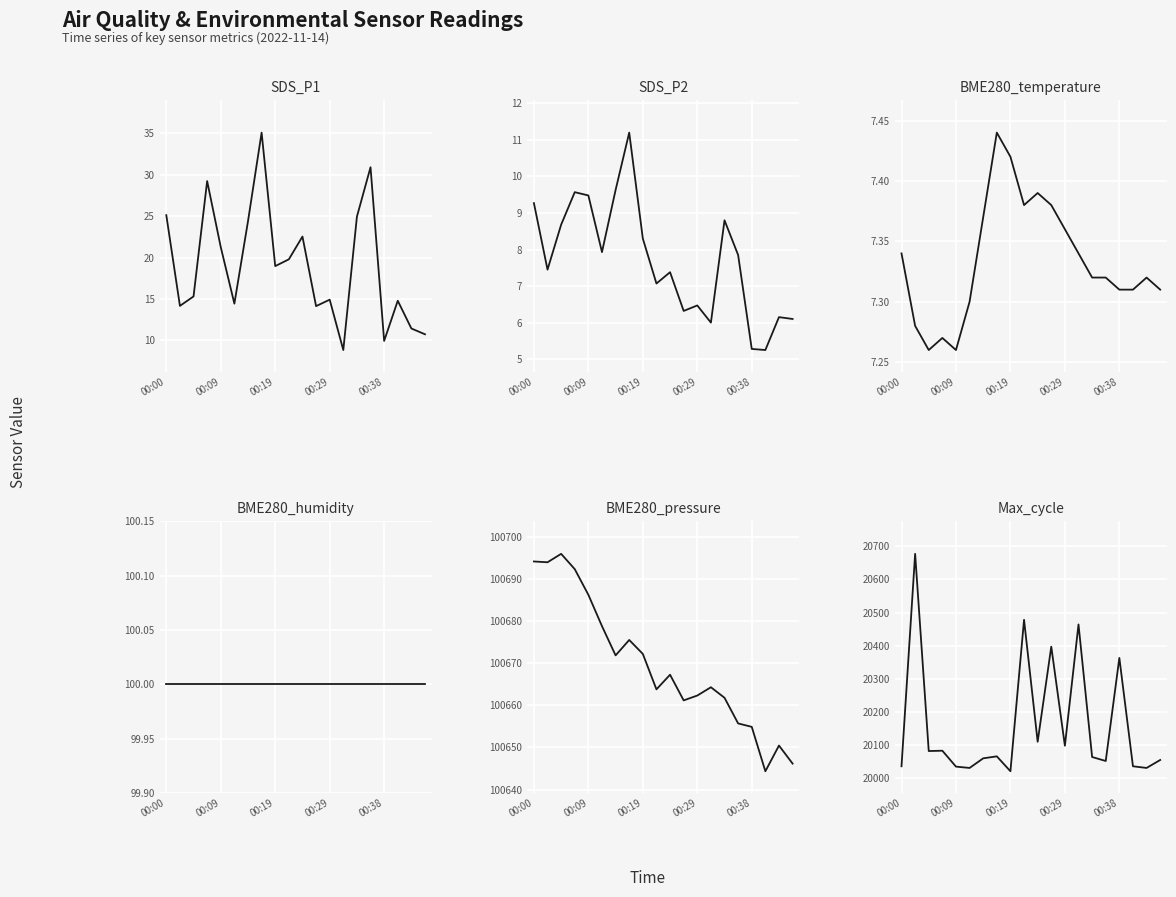

Is the value of BME280_temperature at 17 greater than the value of SDS_P1 at 11?

No